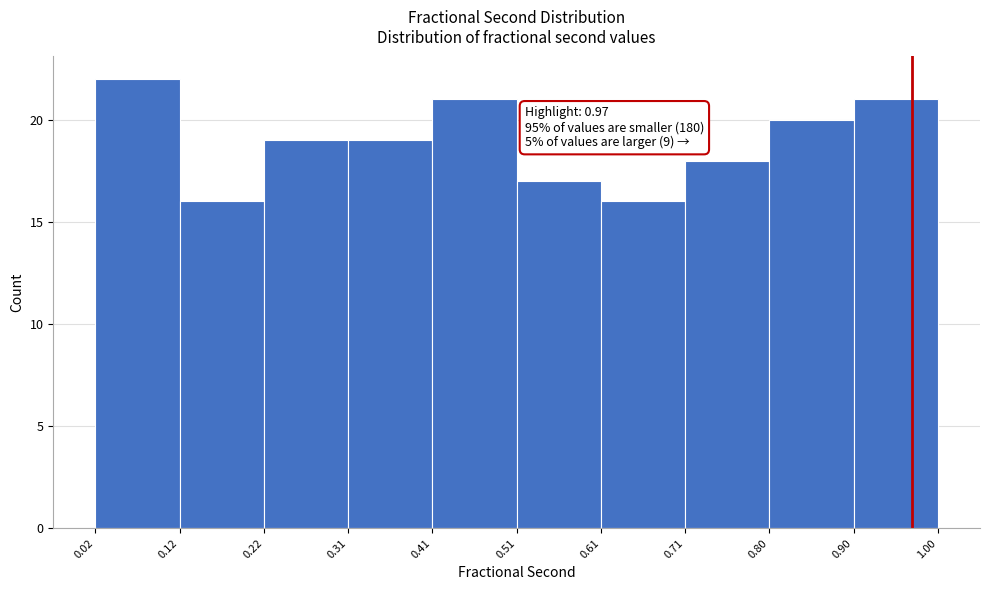

Over which range of the x-axis is the bar tallest?

0.02 to 0.12